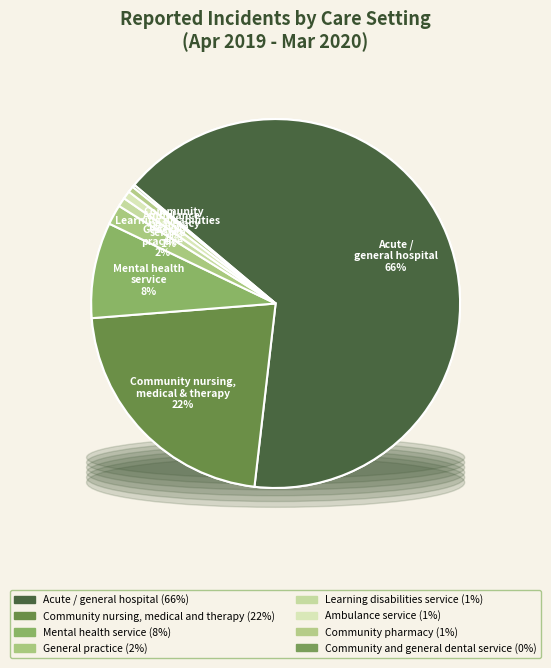

What is the largest slice in the pie chart?

Acute / general hospital